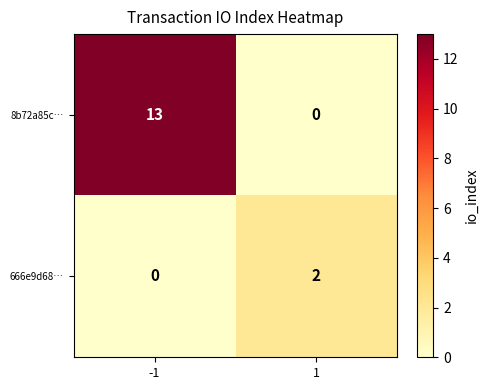

At how many categories does at least one series exceed 0?

2